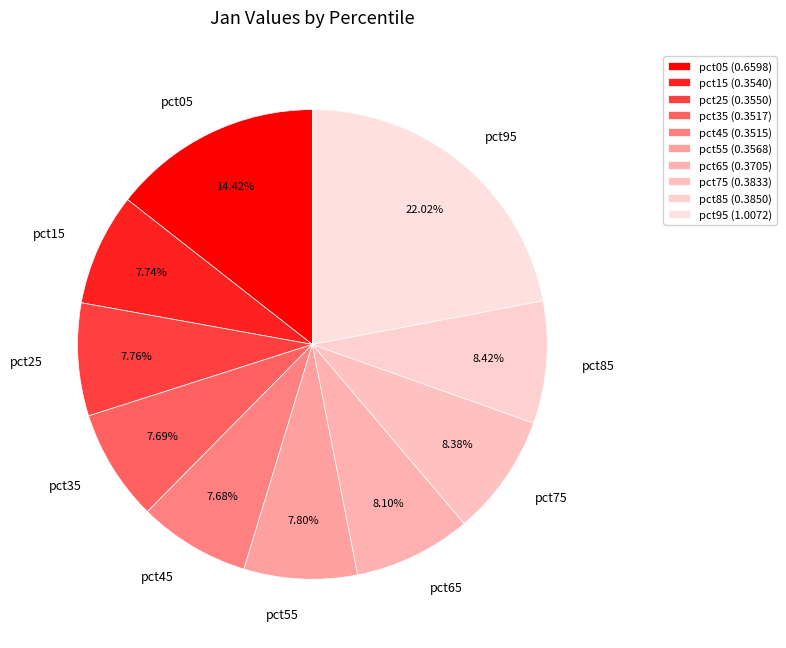

To the nearest percent, what is the combined percentage of pct35 and pct85?

16%